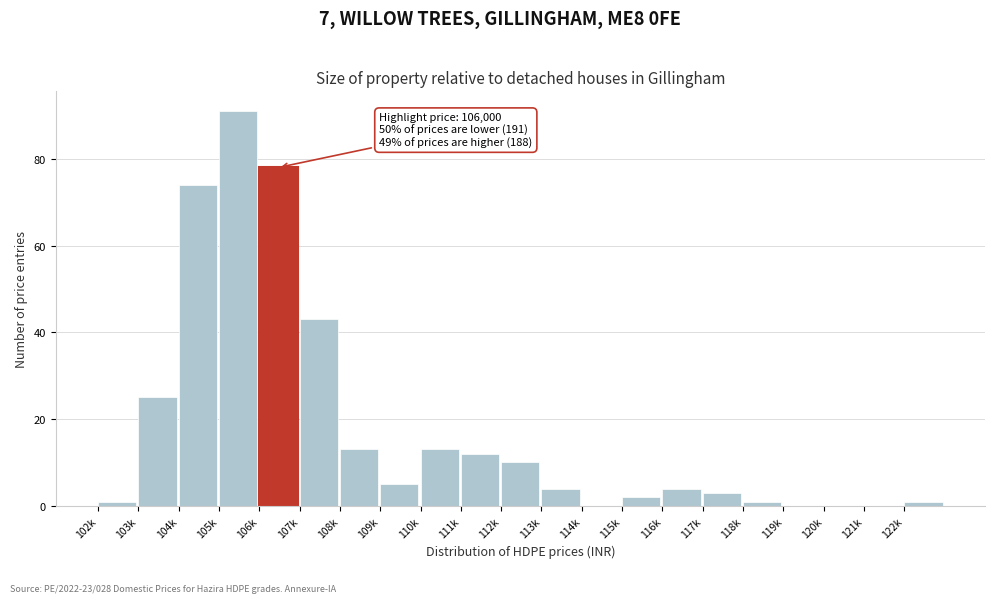

Reading left to right, what are all the values shown in this chart?

102k=1	103k=25	104k=74	105k=91	106k=78	107k=43	108k=13	109k=5	110k=13	111k=12	112k=10	113k=4	114k=0	115k=2	116k=4	117k=3	118k=1	119k=0	120k=0	121k=0	122k=1